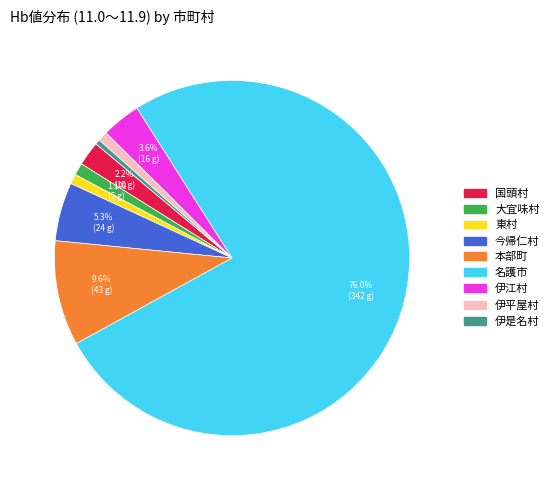

Is there any slice that represents more than half of the pie?

Yes